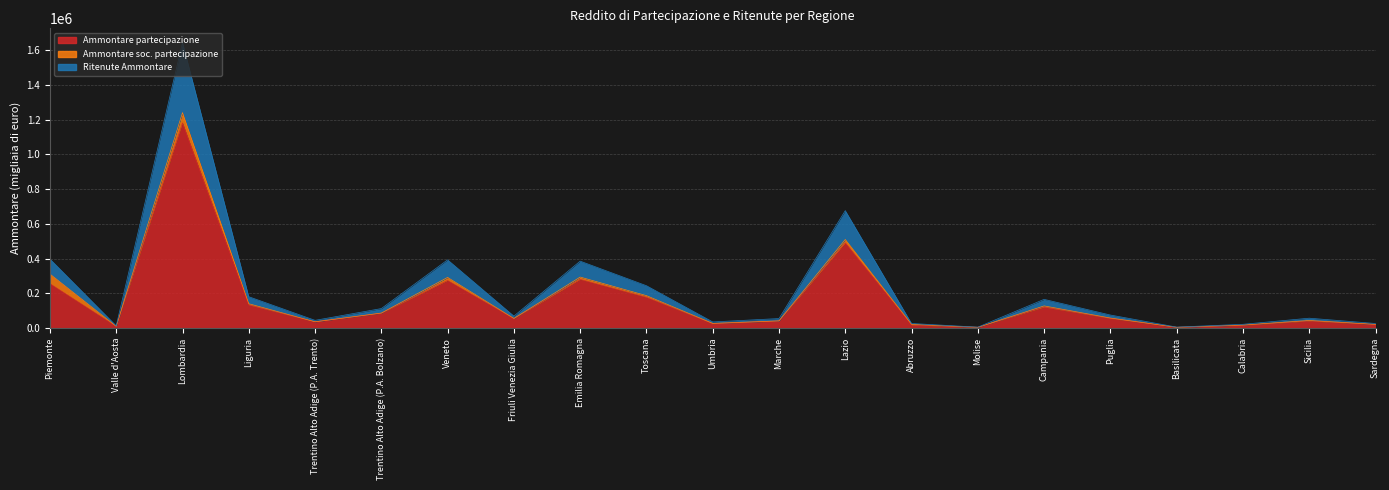

What is the maximum value for Ammontare partecipazione?

1181547